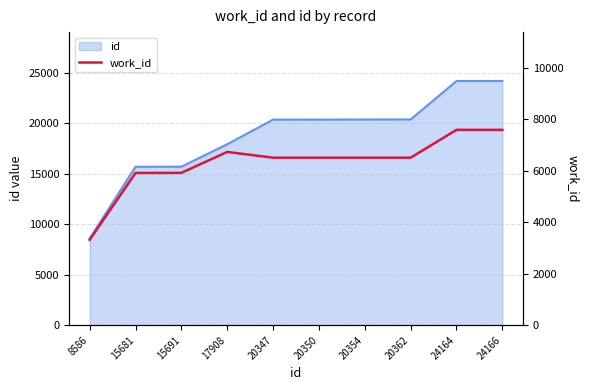

Where is the first local maximum?

17908